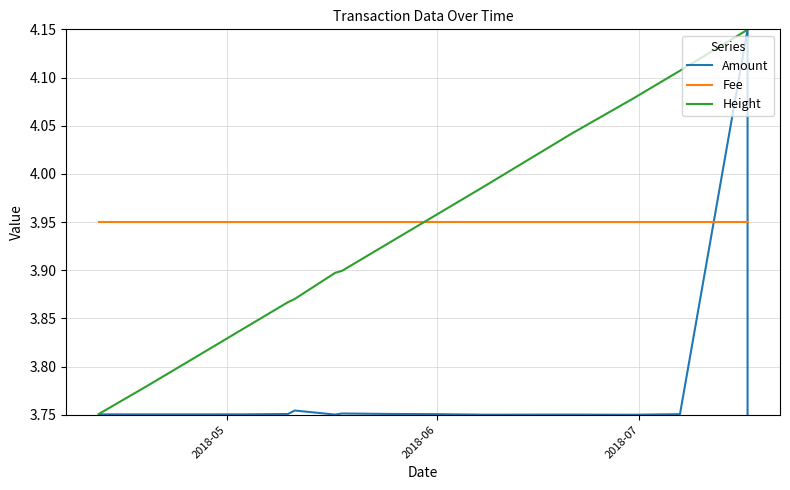

What are all the series names shown in the legend?

Amount, Fee, Height